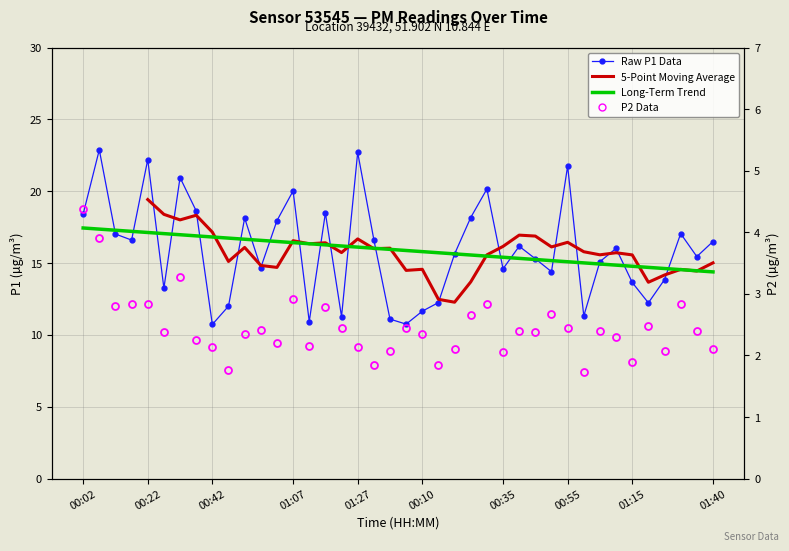

At how many categories does at least one series exceed 18?

12